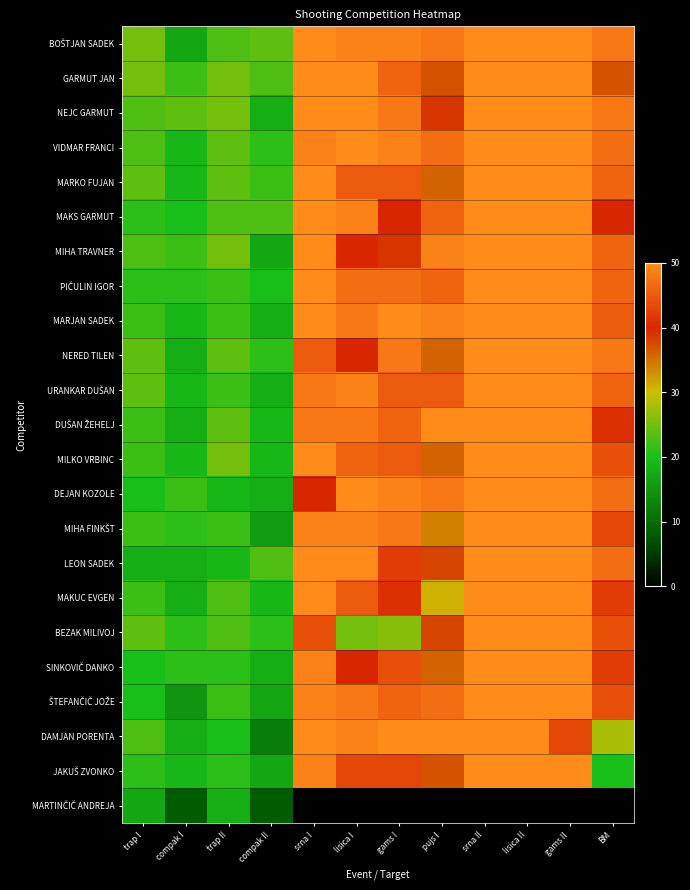

At which category does the chart reach its minimum across all series?

srna I